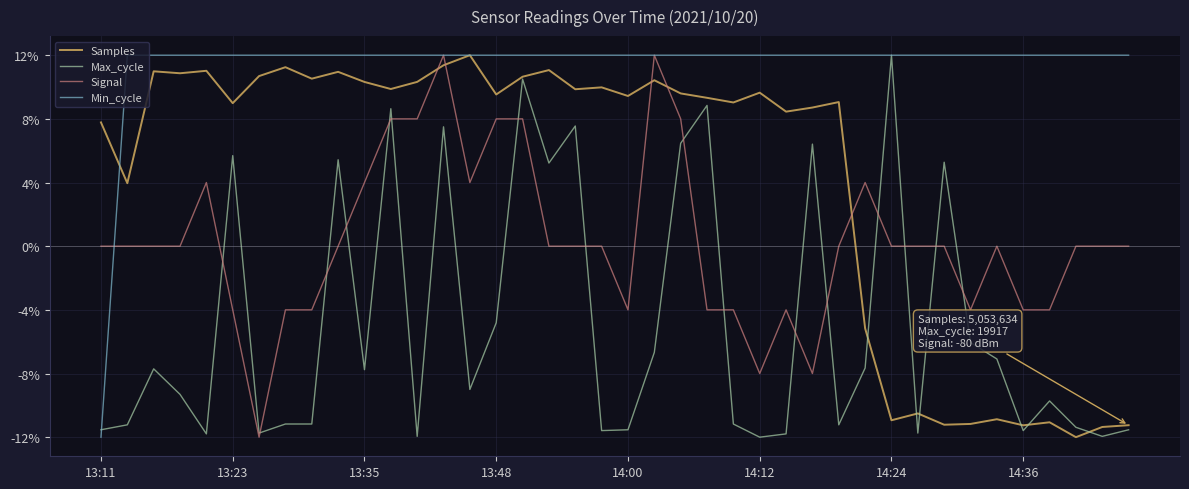

List the series in order of their overall mean, highest first.

Min_cycle, Samples, Signal, Max_cycle